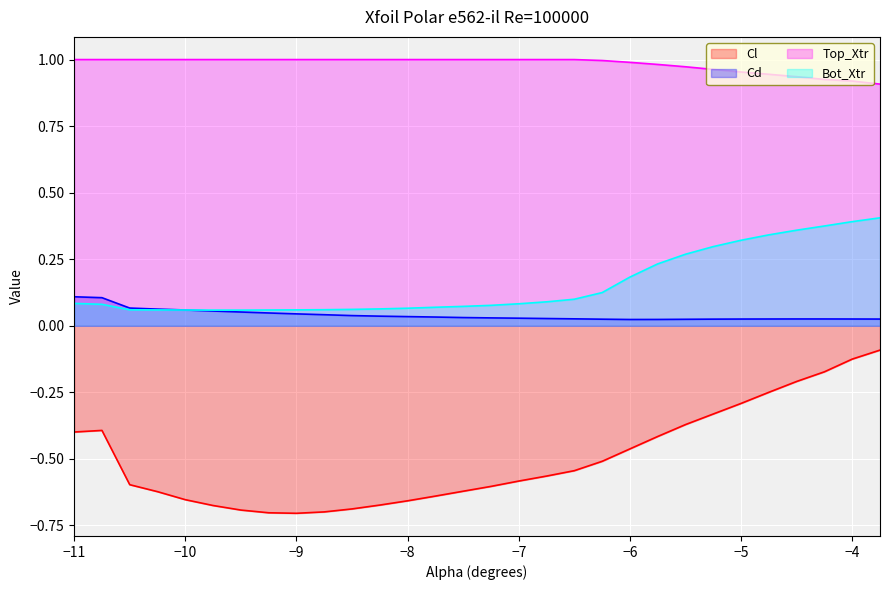

What is the label of the 27th point from the right?

-10.25